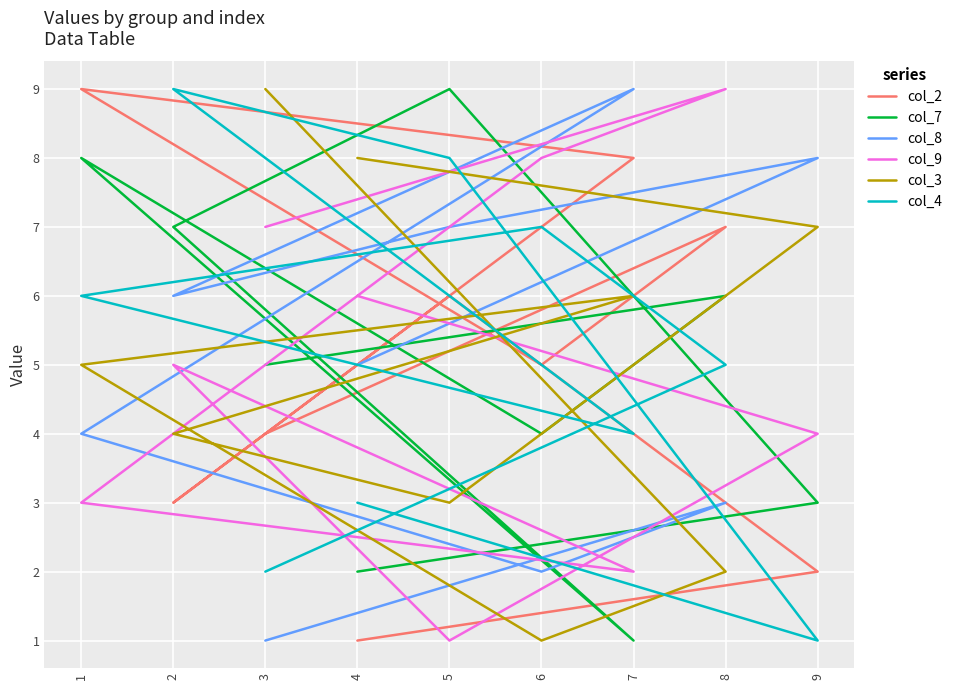

Read the col_8 value at 6.

2